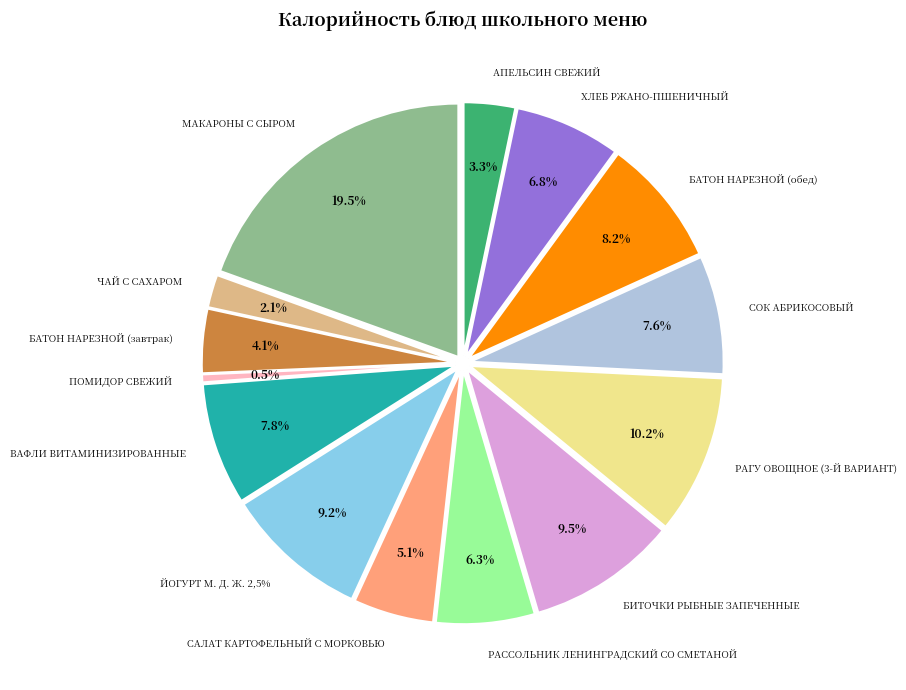

Does any single category account for the majority?

No